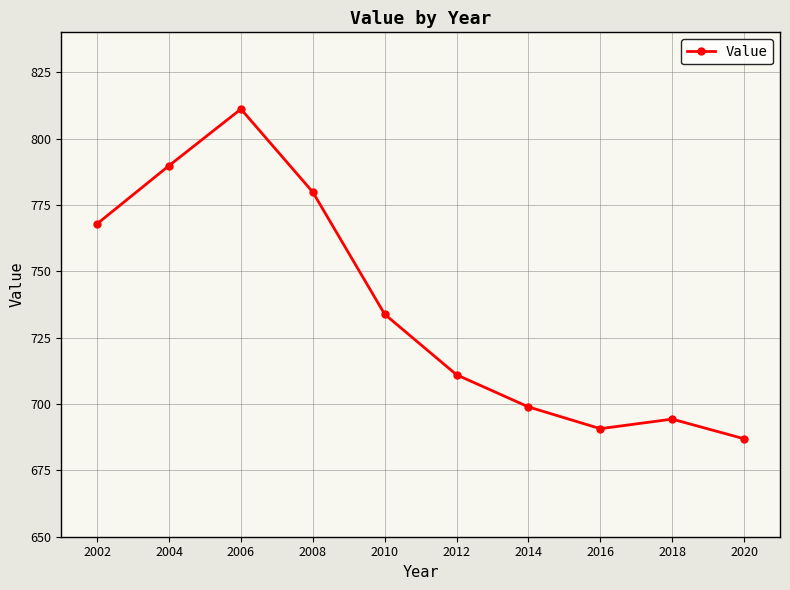

How many points are higher than both their immediate neighbors (excluding endpoints)?

2